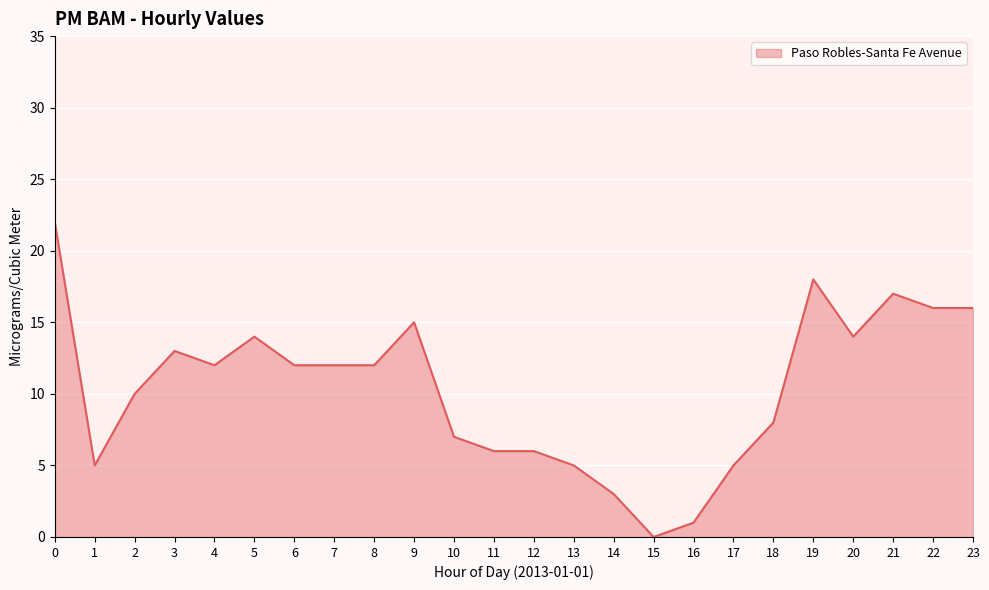

What is the sum of the values at 10 and 22?

23